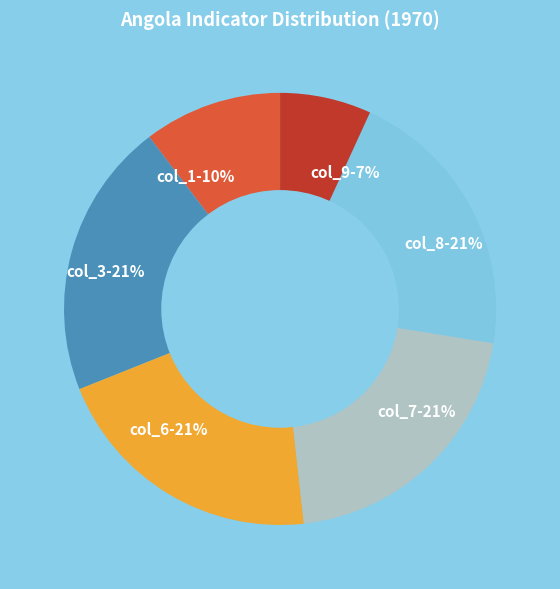

Which category has the smallest portion of the pie?

col_9